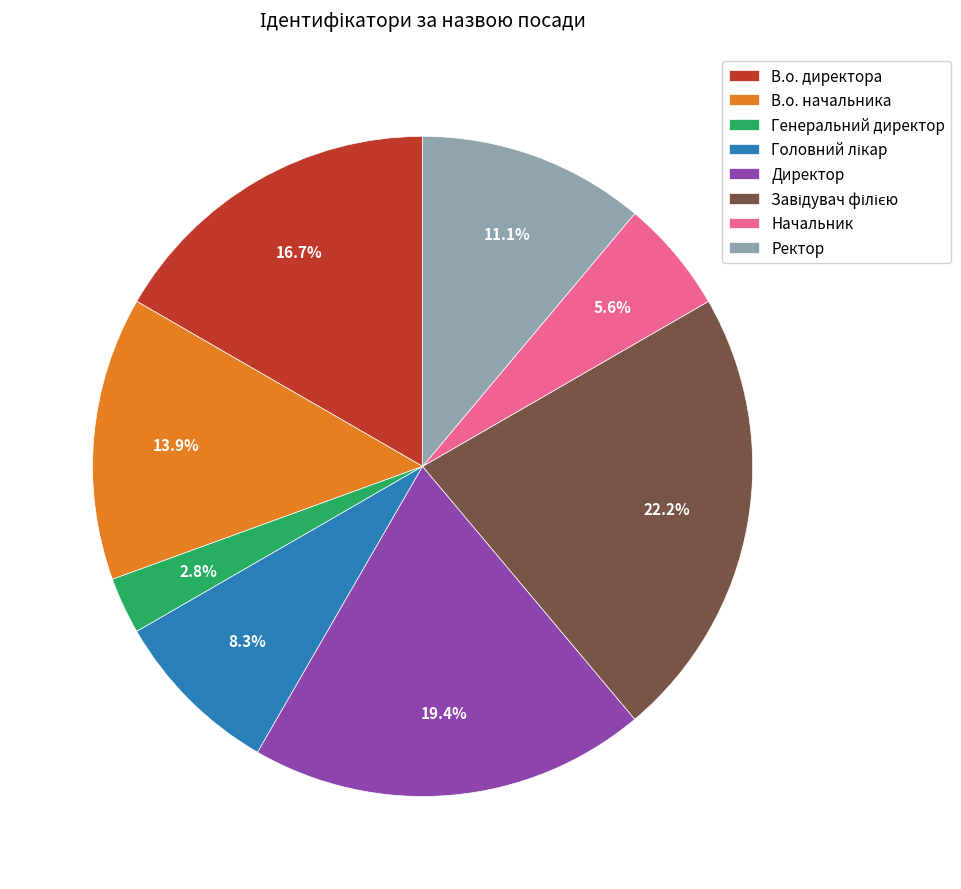

Which slice is the smallest?

Генеральний директор